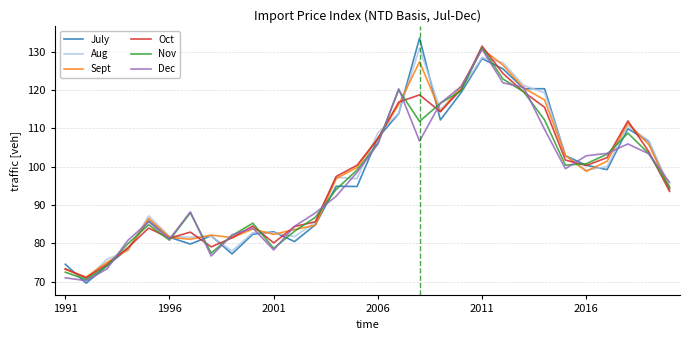

Which series ends up on top after the final intersection of Oct and Sept?

Sept